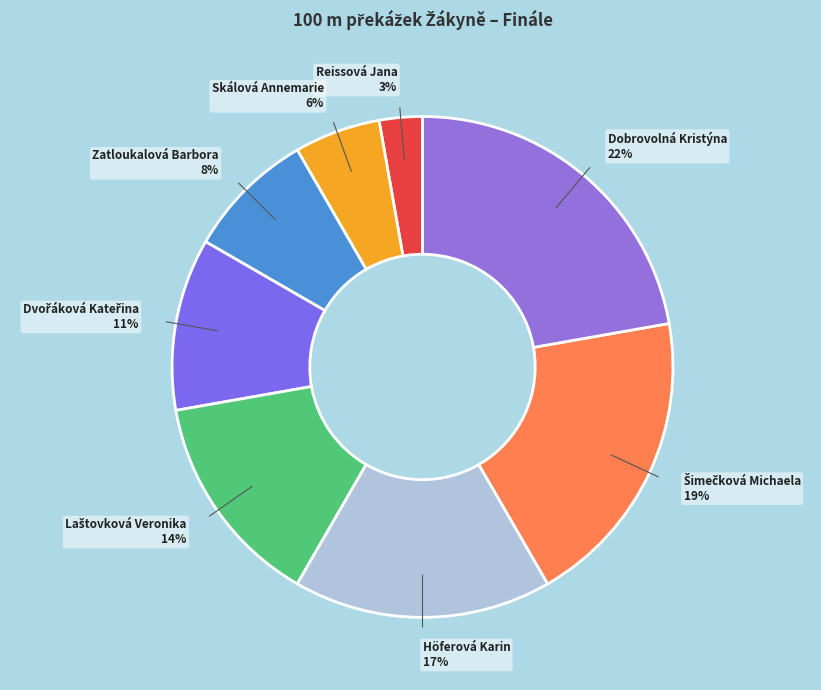

To the nearest percent, what portion does Höferová Karin represent?

17%